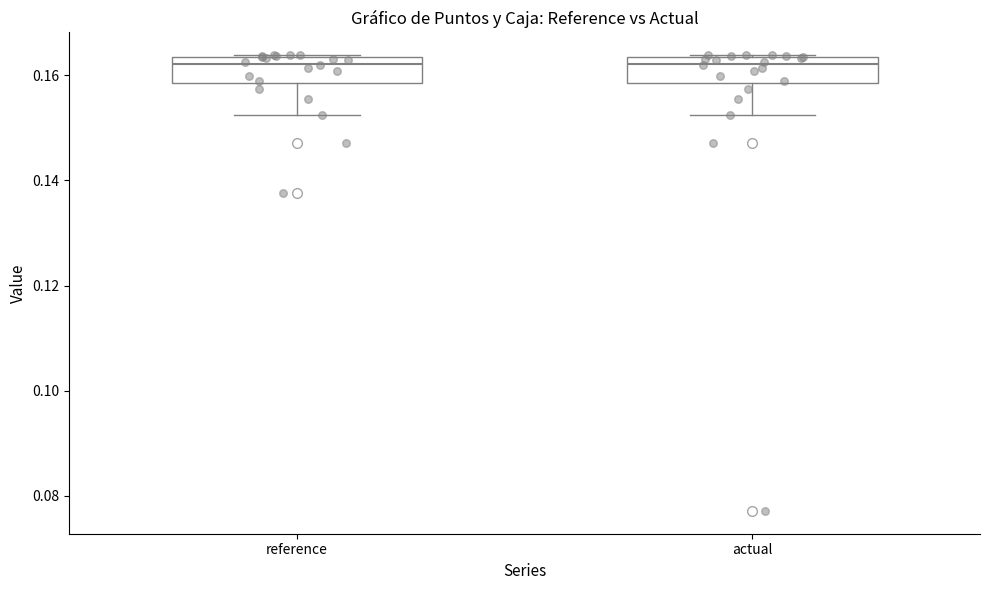

Reading left to right, transcribe this box plot: for each box, give where its median line is, the range the box spans, and where its two whiskers end, as read against the y-axis. The values are not printed on the chart, so give them approximately, as read against the axis.

reference: median 0.162, box 0.158 to 0.164, whiskers 0.152 to 0.164
actual: median 0.162, box 0.158 to 0.164, whiskers 0.152 to 0.164